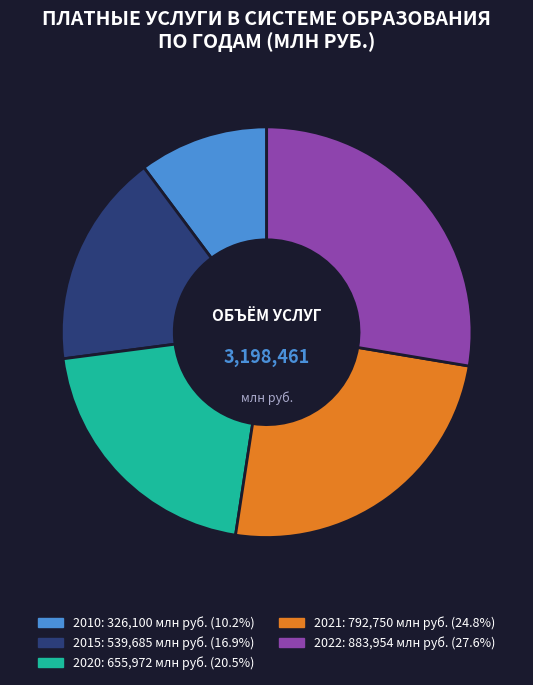

How many segments does this pie chart have?

5